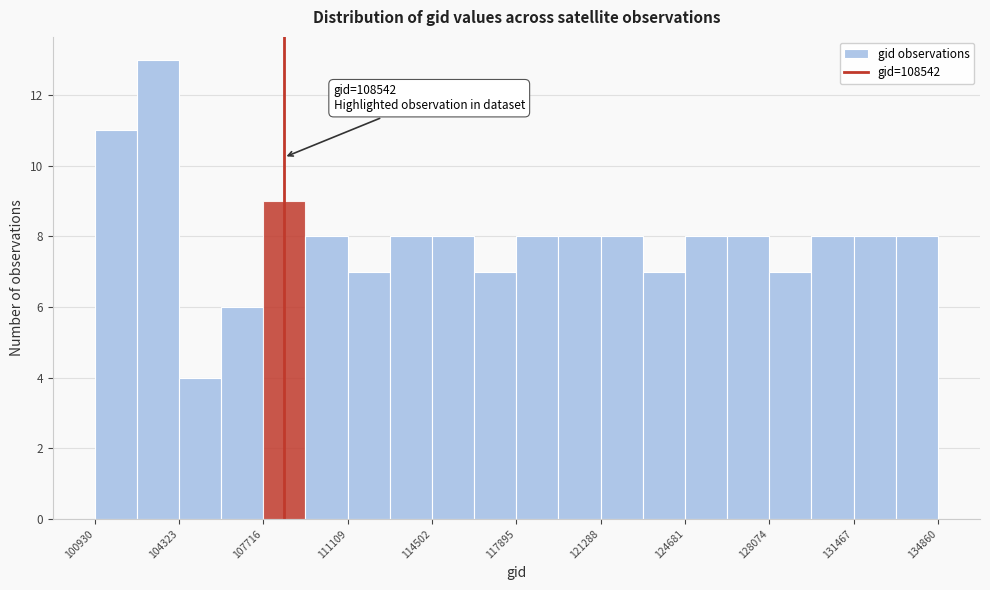

Around what value on the x-axis is the tallest bar? Give the approximate position of its centre, as read against the axis.

103500